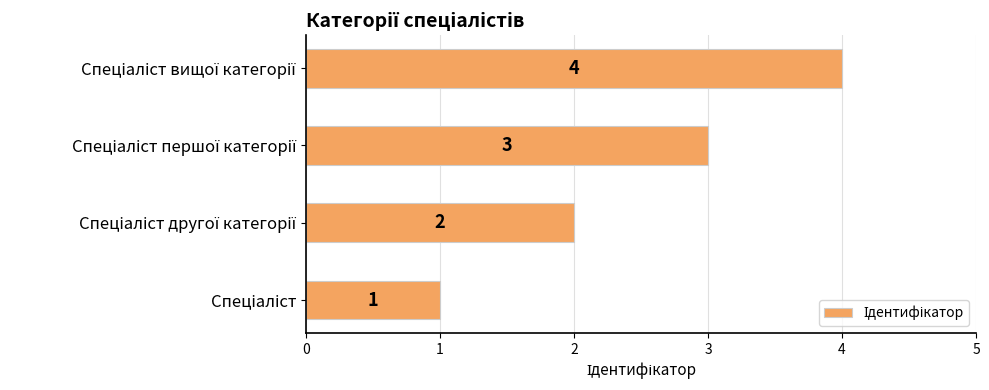

What is the maximum value shown in the chart?

4